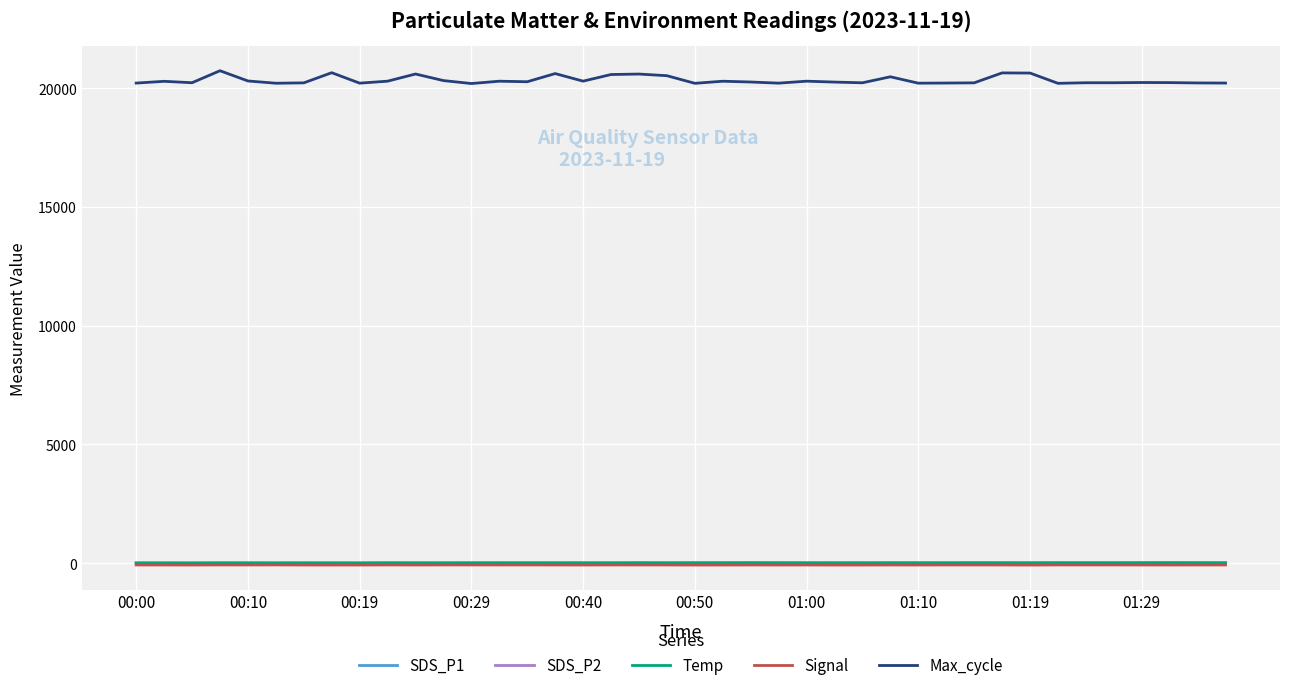

Which series has the largest total across all categories?

Max_cycle